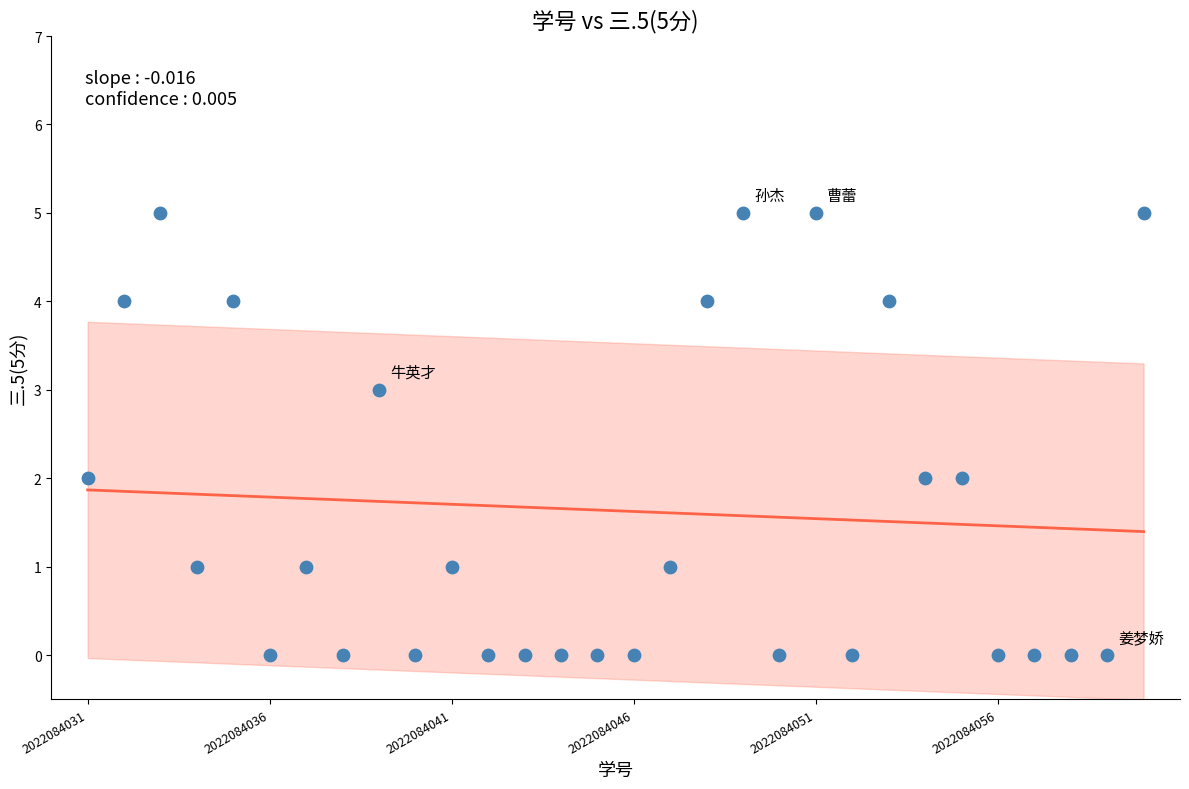

What is the range of Y values (max minus min)?

5